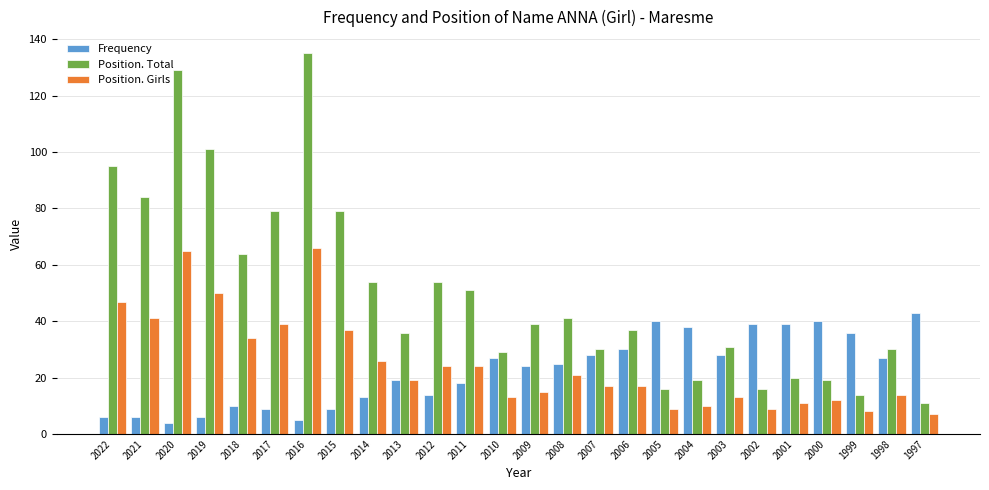

What is the approximate value of Position. Total at 2008?

41